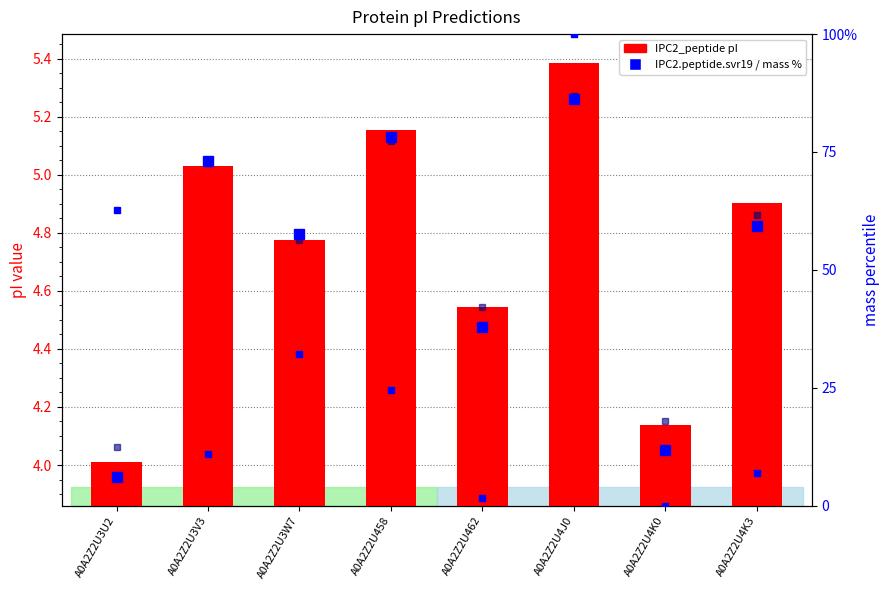

How many data points does each series have?

8